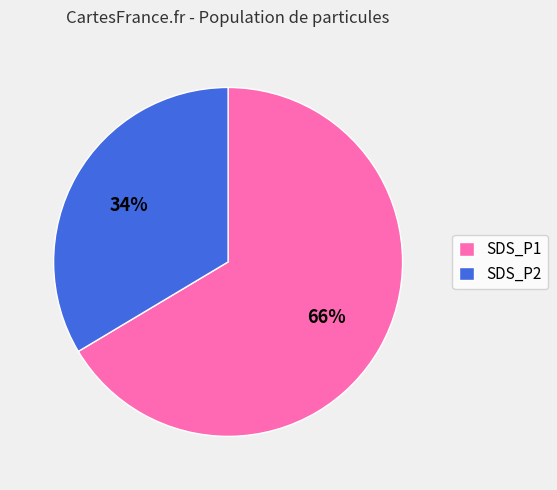

Approximately how many times larger is the value at SDS_P2 compared to SDS_P1?

0.5